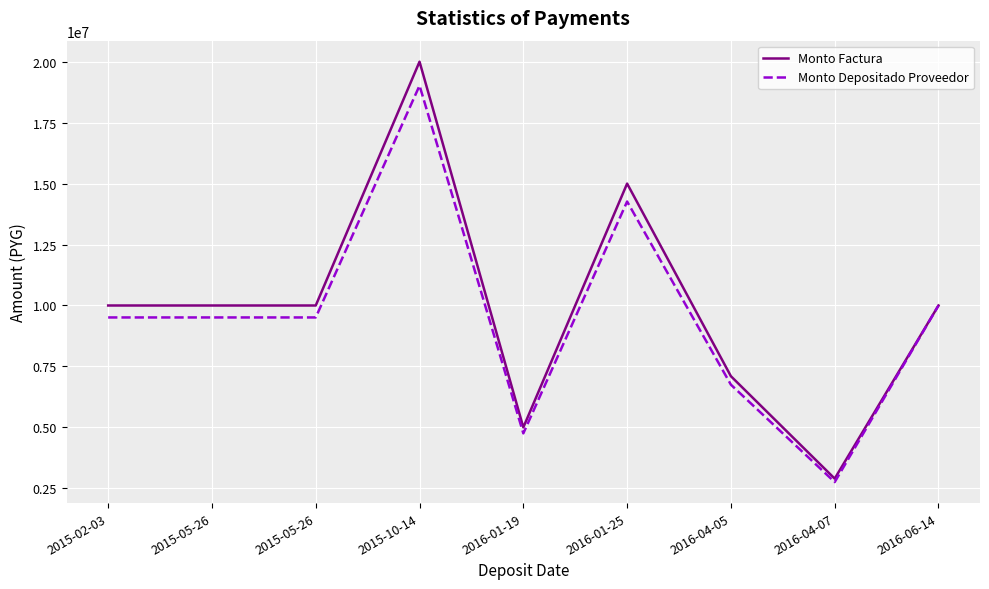

What are all the series names shown in the legend?

Monto Factura, Monto Depositado Proveedor